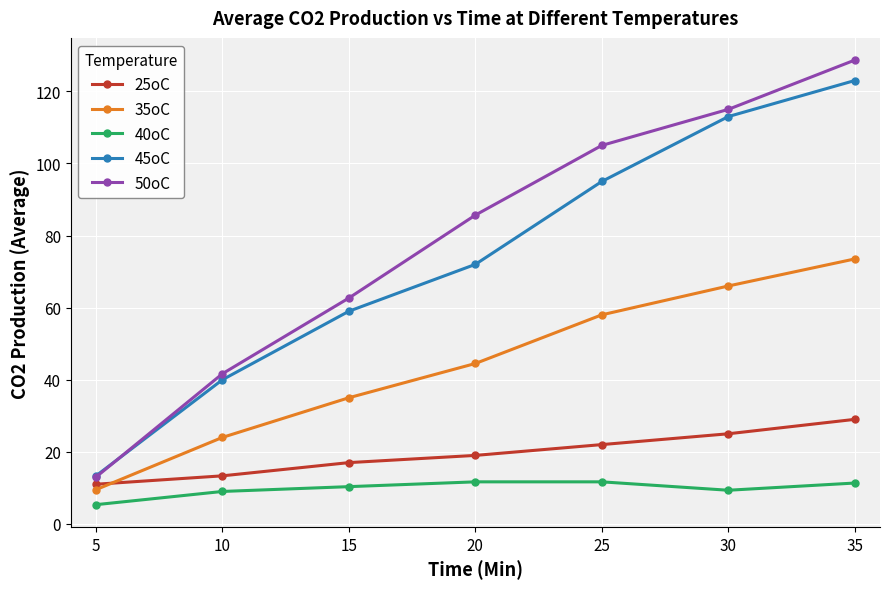

Does the chart have visible grid lines?

Yes